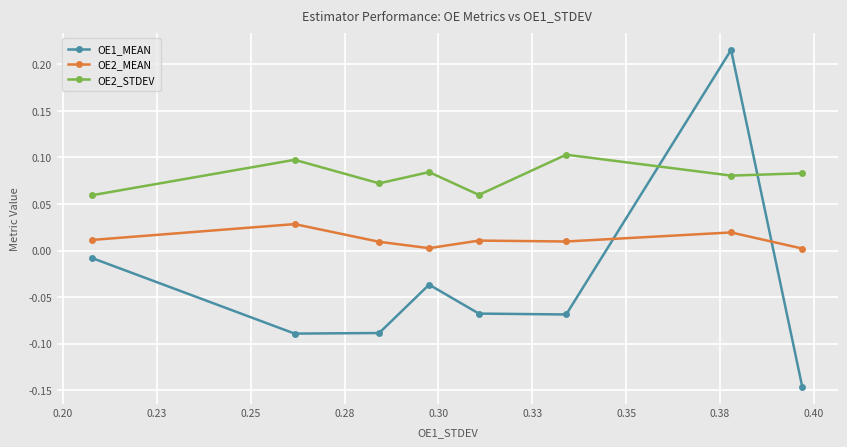

Which series has the largest total across all categories?

OE2_STDEV